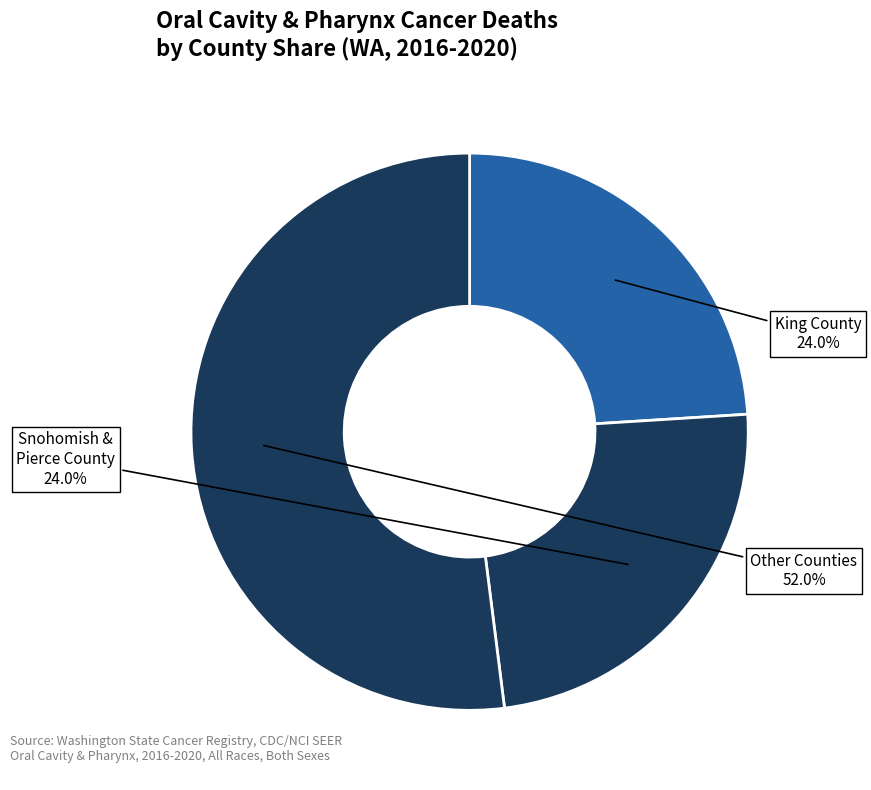

Which has a higher value, Other Counties or King County?

Other Counties